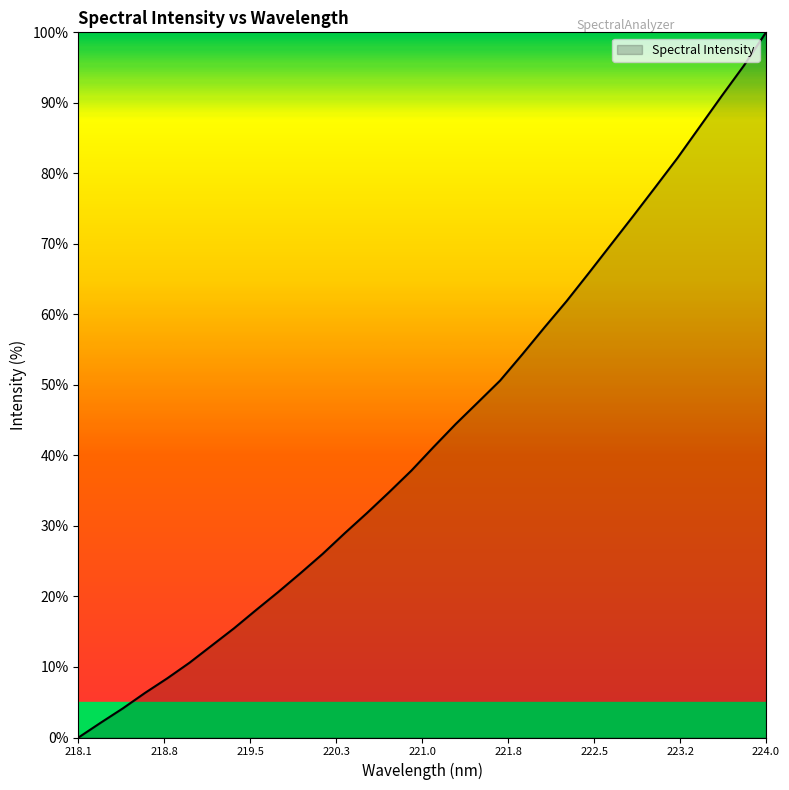

Does the chart display data point markers on the line(s)?

No